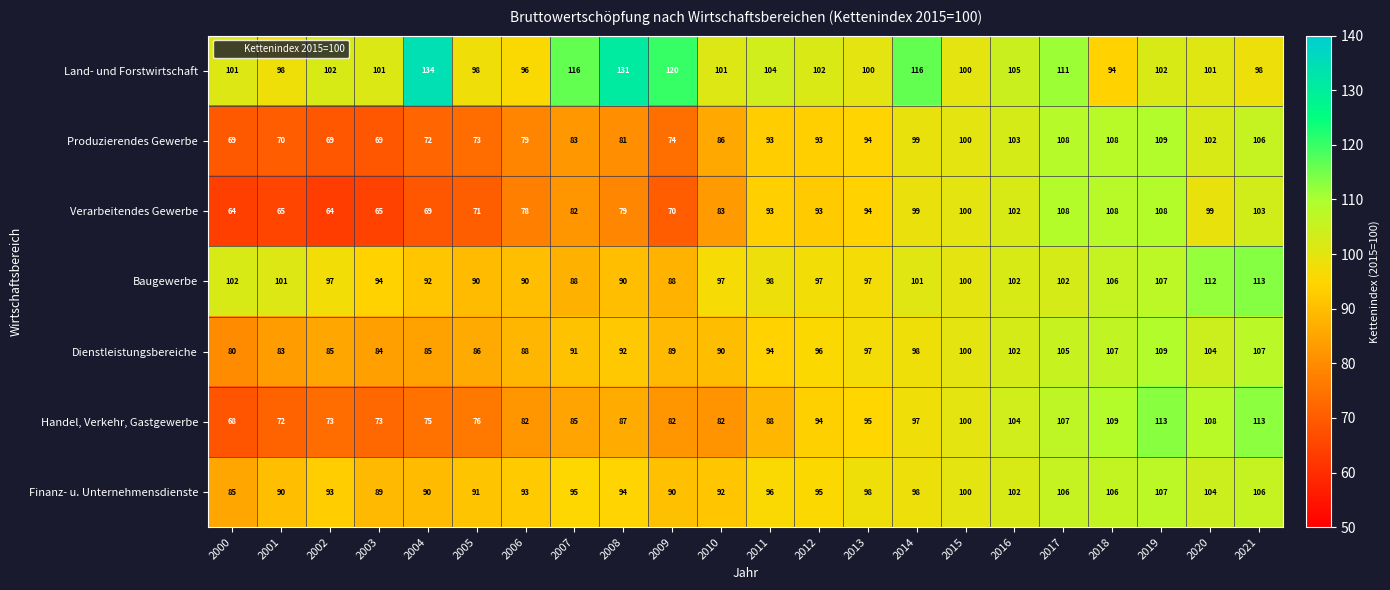

At which label is Verarbeitendes Gewerbe closest to 86?

2010